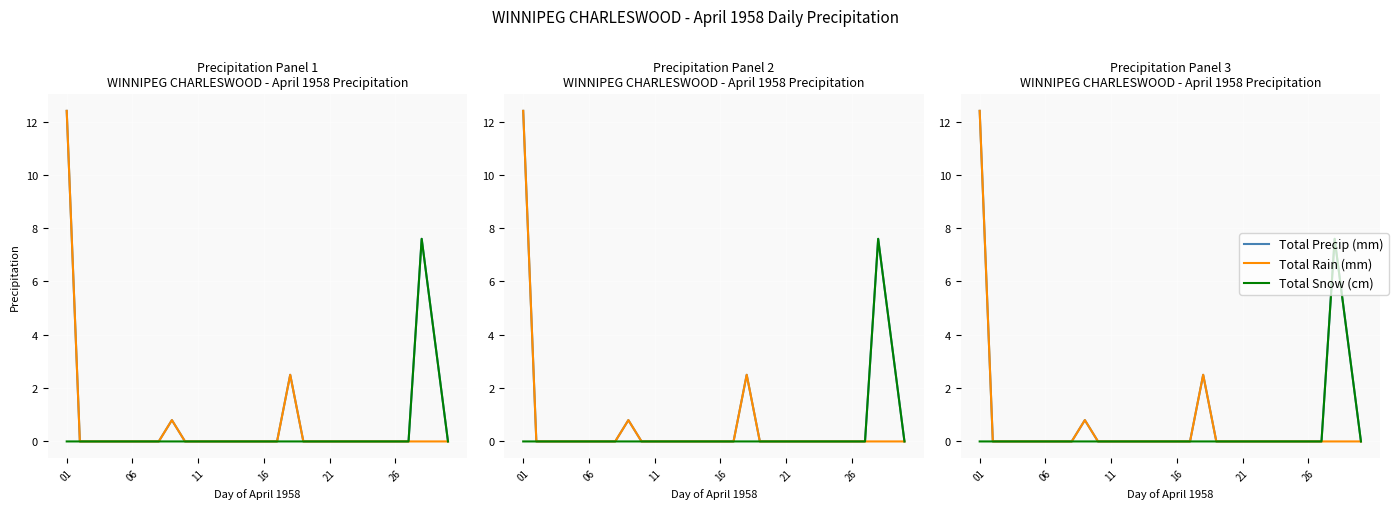

Reading right to left, what are all the values shown in this chart?

Total Precip (mm): 0.0	3.8	7.6	0.0	0.0	0.0	0.0	0.0	0.0	0.0	0.0	0.0	2.5	0.0	0.0	0.0	0.0	0.0	0.0	0.0	0.0	0.8	0.0	0.0	0.0	0.0	0.0	0.0	0.0	12.4
Total Rain (mm): 0.0	0.0	0.0	0.0	0.0	0.0	0.0	0.0	0.0	0.0	0.0	0.0	2.5	0.0	0.0	0.0	0.0	0.0	0.0	0.0	0.0	0.8	0.0	0.0	0.0	0.0	0.0	0.0	0.0	12.4
Total Snow (cm): 0.0	3.8	7.6	0.0	0.0	0.0	0.0	0.0	0.0	0.0	0.0	0.0	0.0	0.0	0.0	0.0	0.0	0.0	0.0	0.0	0.0	0.0	0.0	0.0	0.0	0.0	0.0	0.0	0.0	0.0